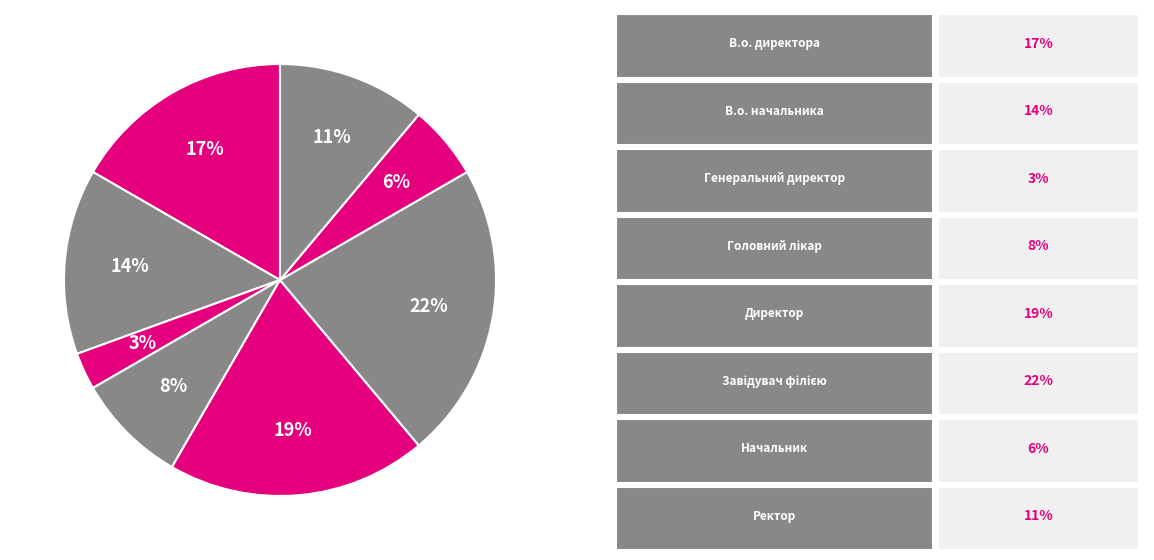

Count the number of slices in the pie.

8